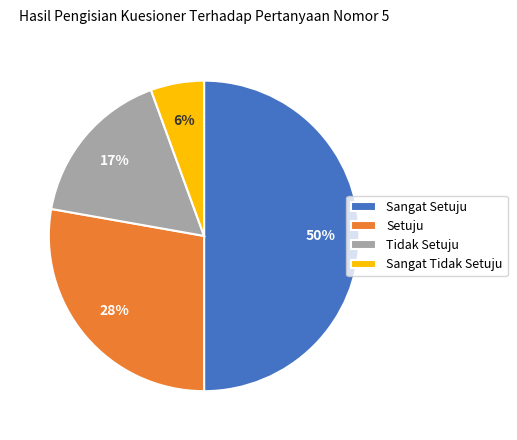

What percentage is the Sangat Tidak Setuju slice, to the nearest percent?

6%